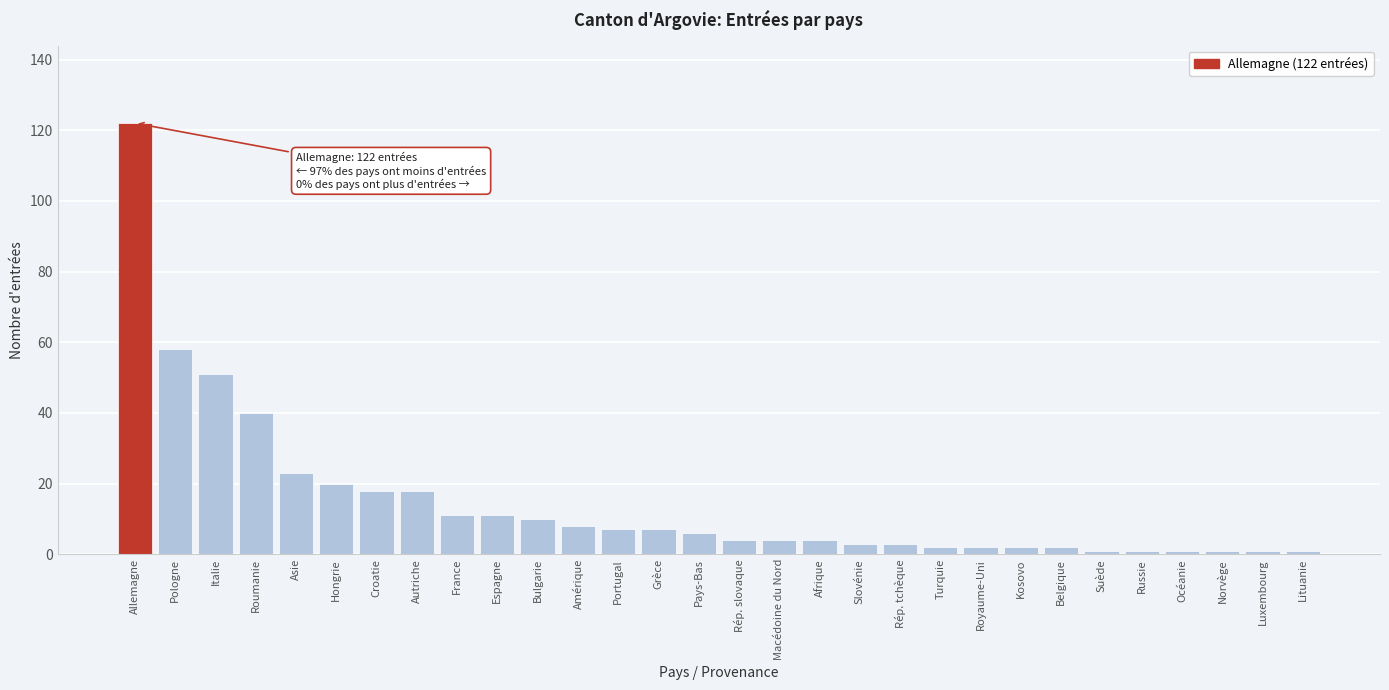

Reading left to right, what are all the values shown in this chart?

122	58	51	40	23	20	18	18	11	11	10	8	7	7	6	4	4	4	3	3	2	2	2	2	1	1	1	1	1	1